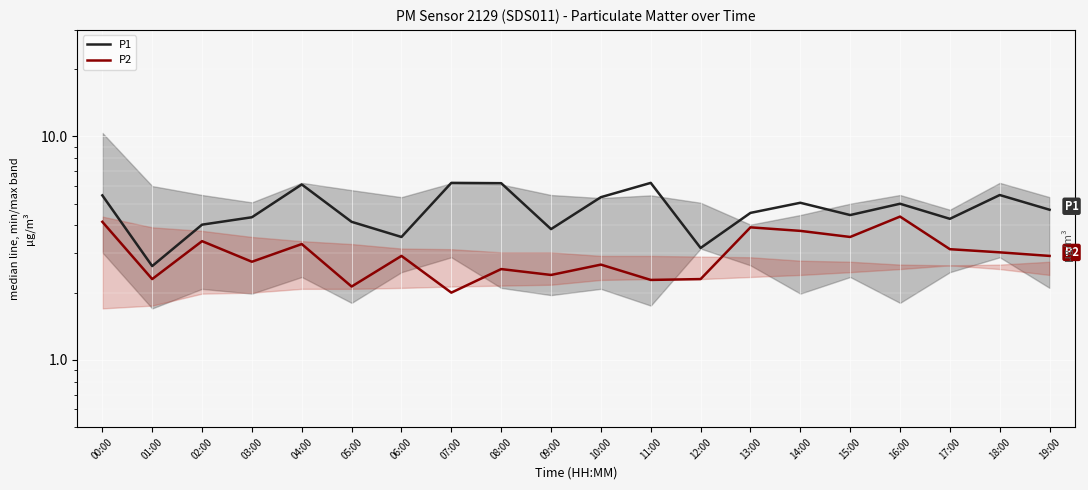

Where is the first local minimum for P2?

01:00